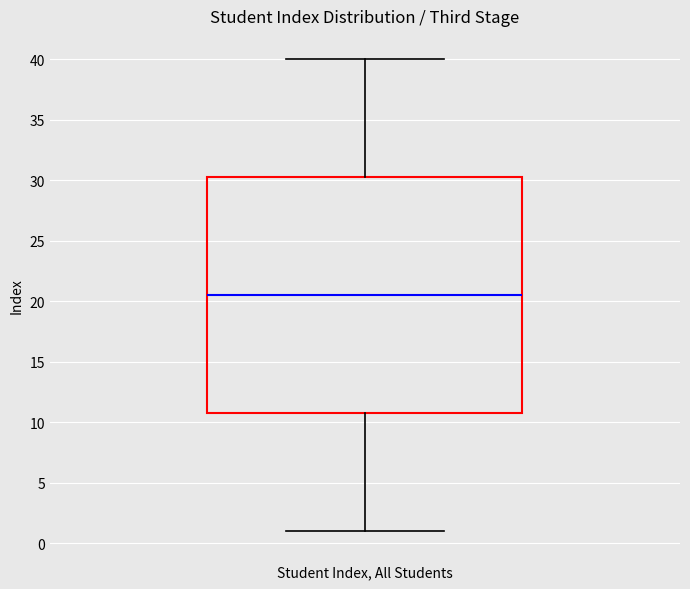

Where does the upper whisker of the box end on the y-axis? The values are not printed on the chart, so give them approximately, as read against the axis.

40.0